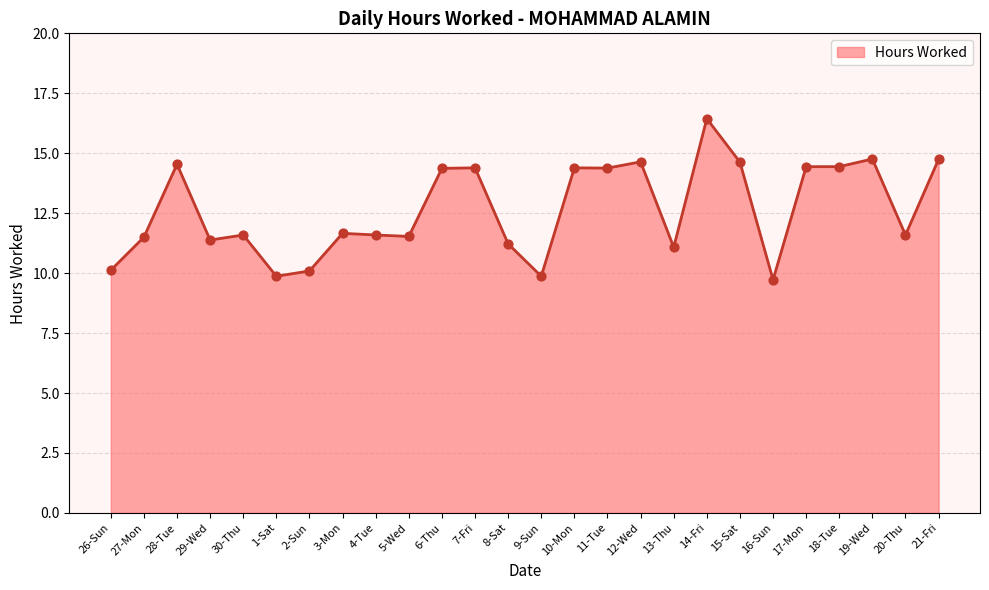

What is the change in value from 15-Sat to 16-Sun?

-4.9